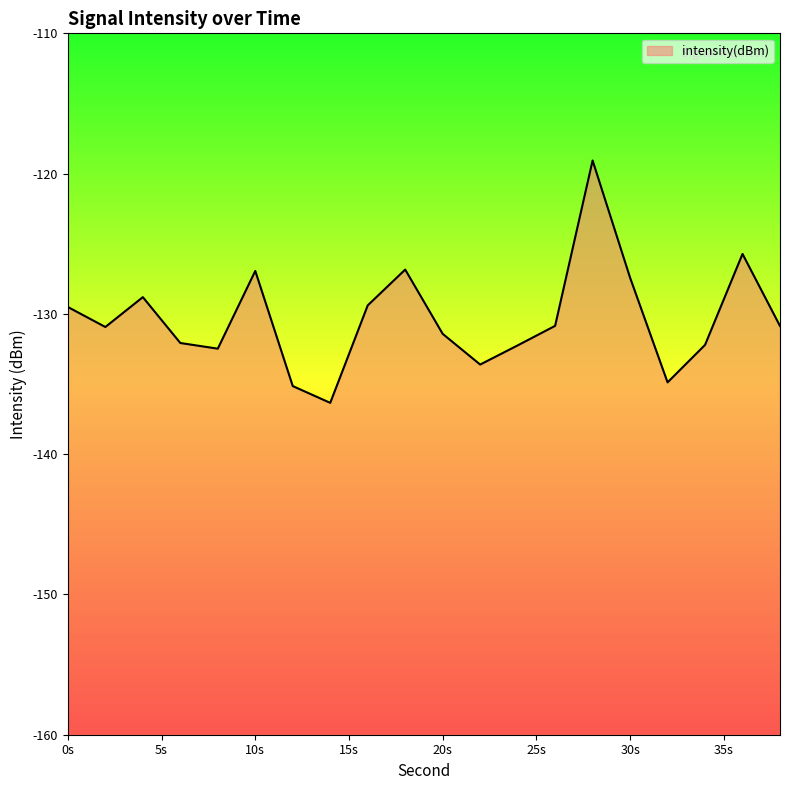

How many lines are shown in the chart?

1